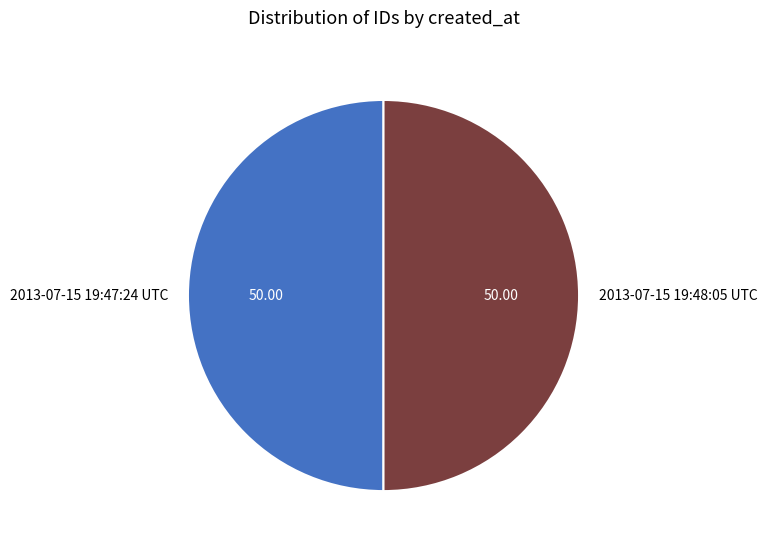

Do 2013-07-15 19:48:05 UTC and 2013-07-15 19:47:24 UTC together represent more than half of the pie?

Yes